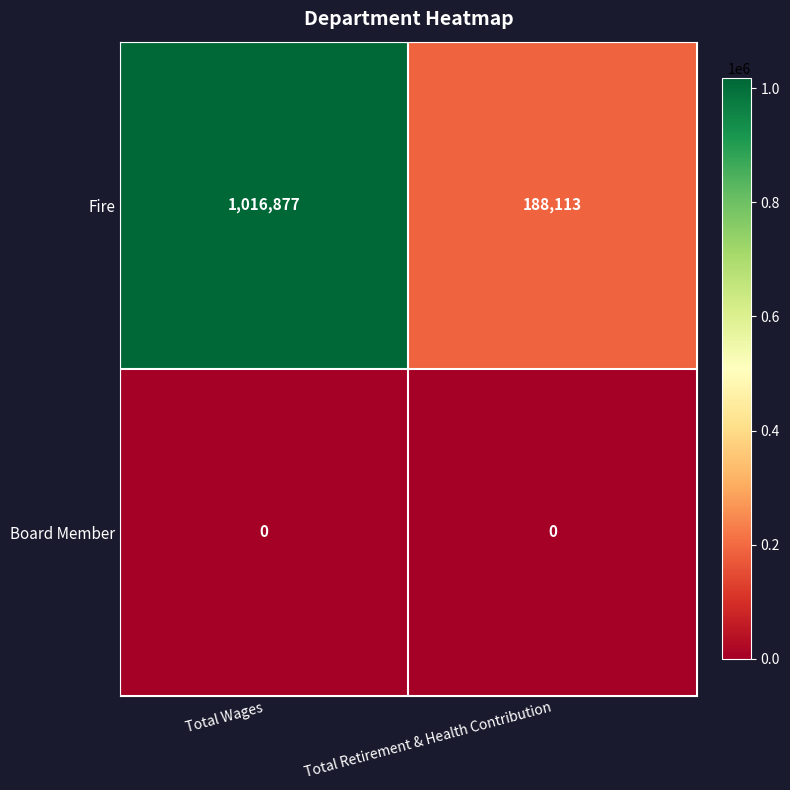

How many series are shown in this chart?

2